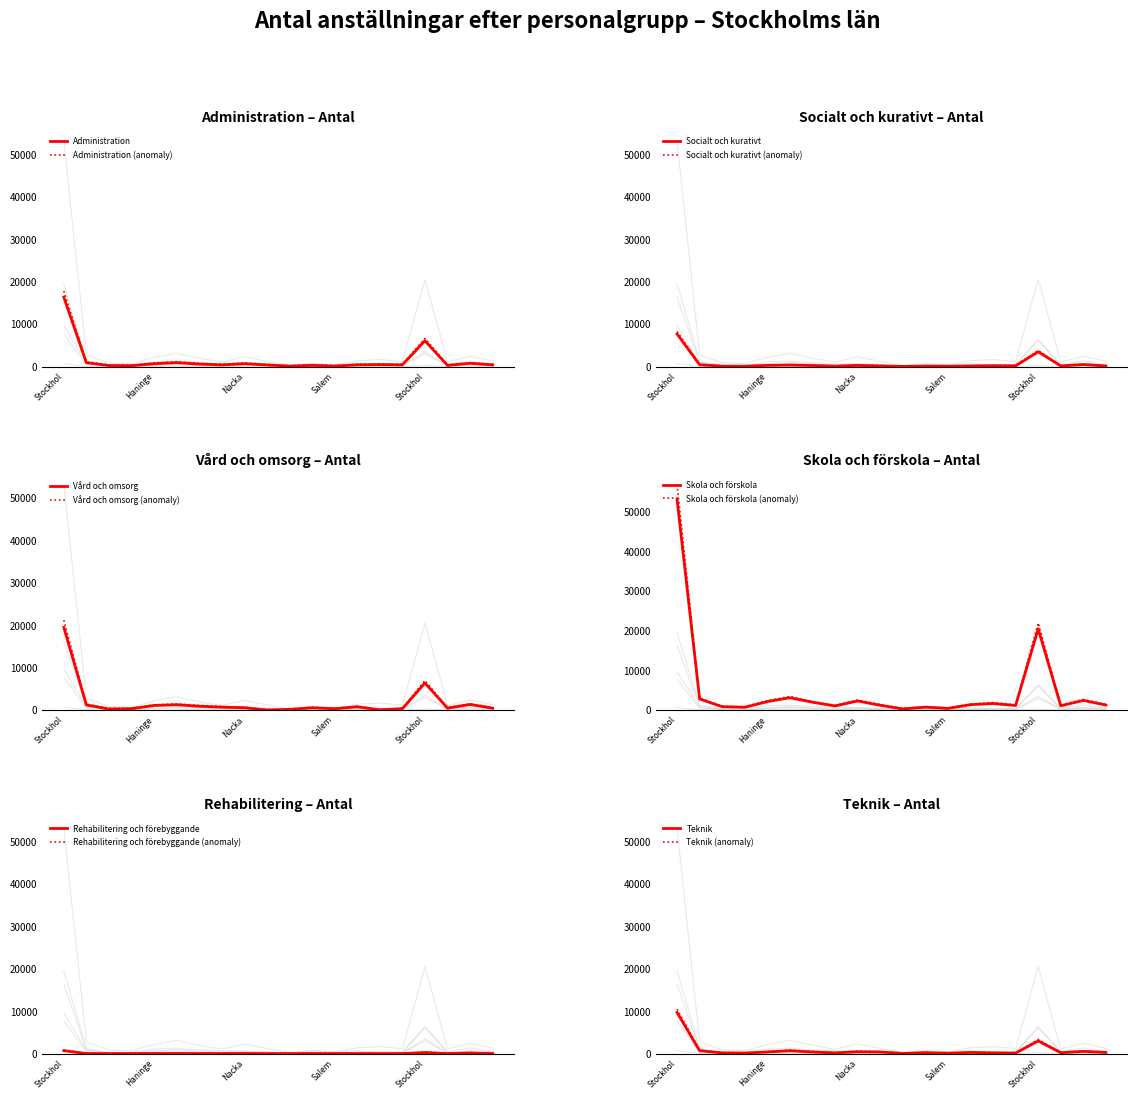

Rank the series by their maximum value, from lowest to highest.

Rehabilitering och förebyggande, Socialt och kurativt, Teknik, Administration, Vård och omsorg, Skola och förskola